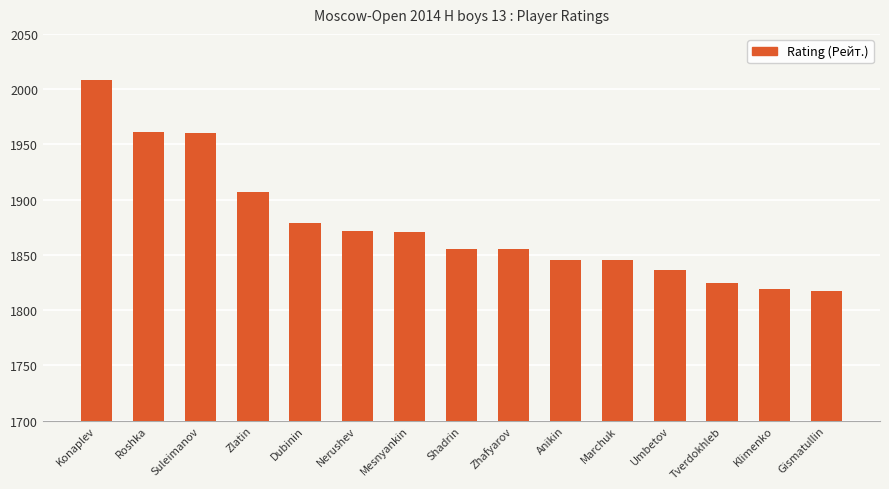

Is it true that the value at Marchuk is 1845?

True